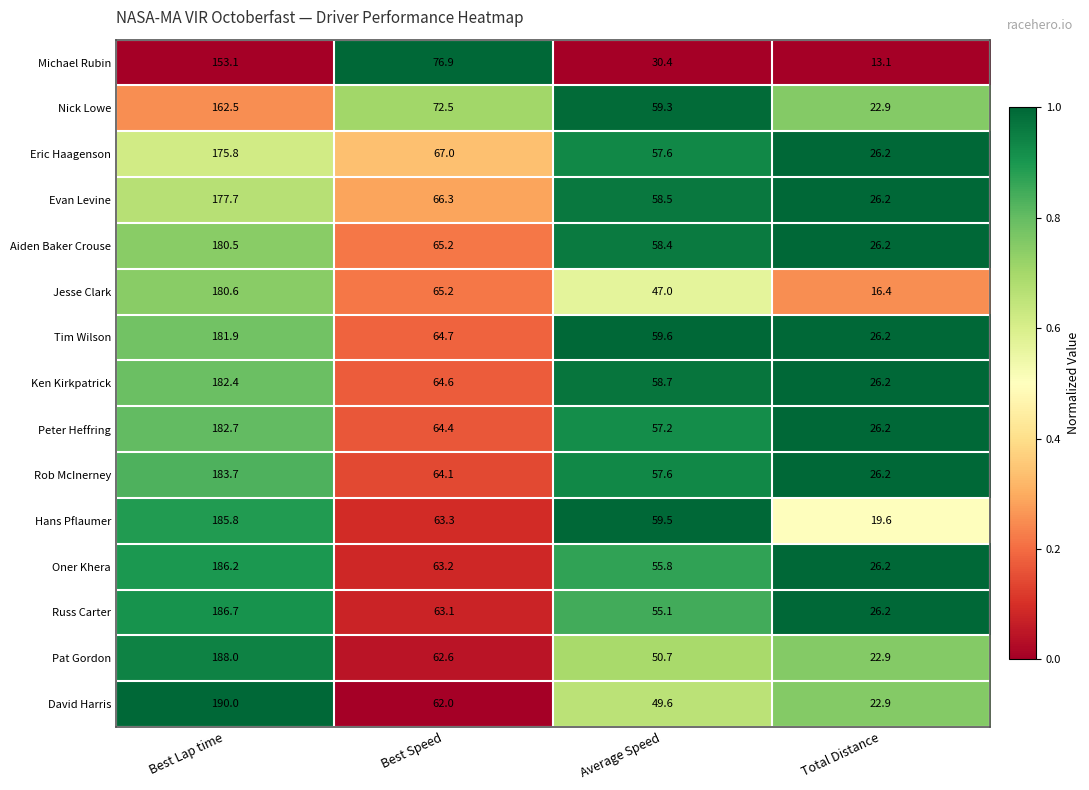

Rank the categories by Peter Heffring value from highest to lowest.

Best Lap time, Best Speed, Average Speed, Total Distance